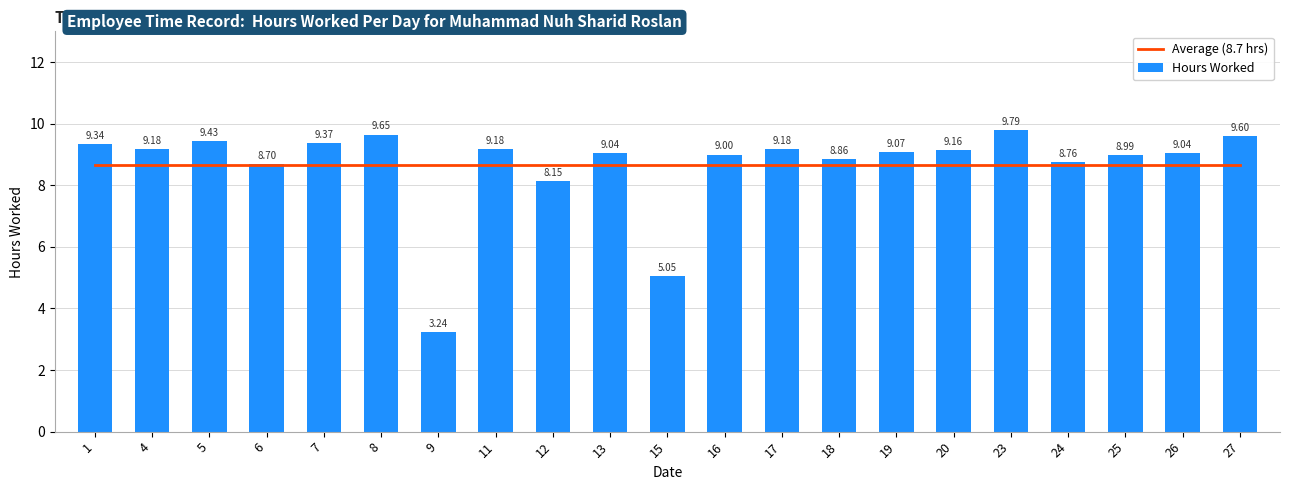

Which series changed the most between 1 and 5?

Hours Worked